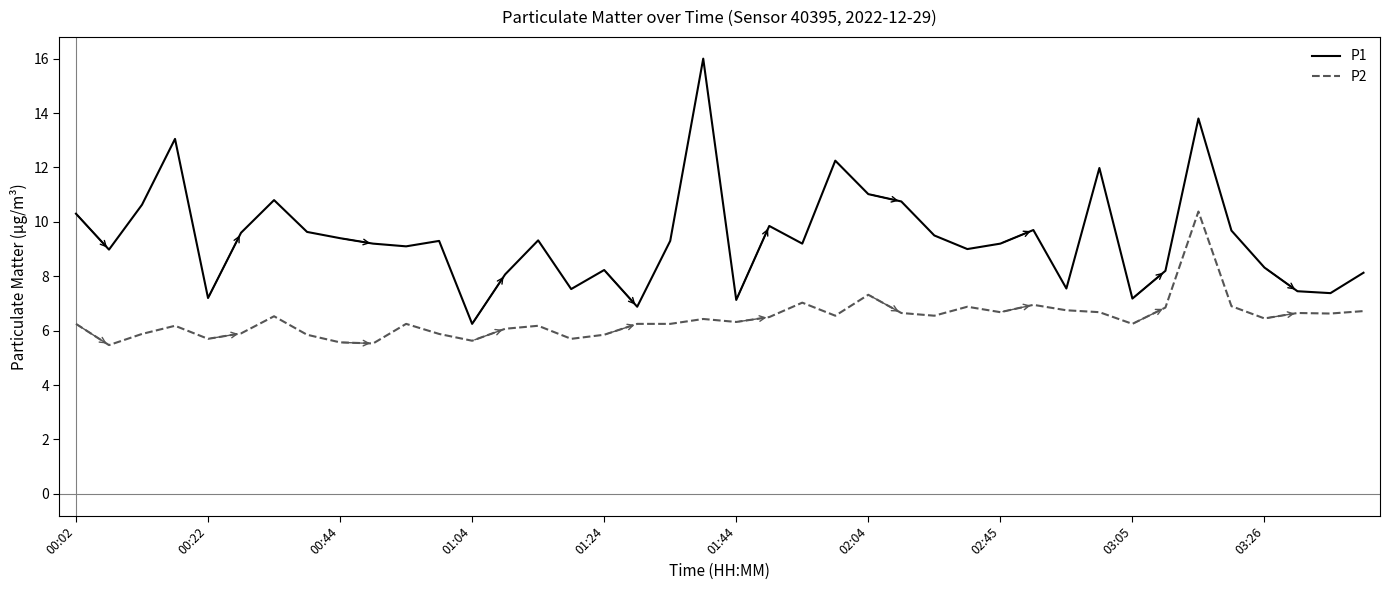

What are all the series names shown in the legend?

P1, P2